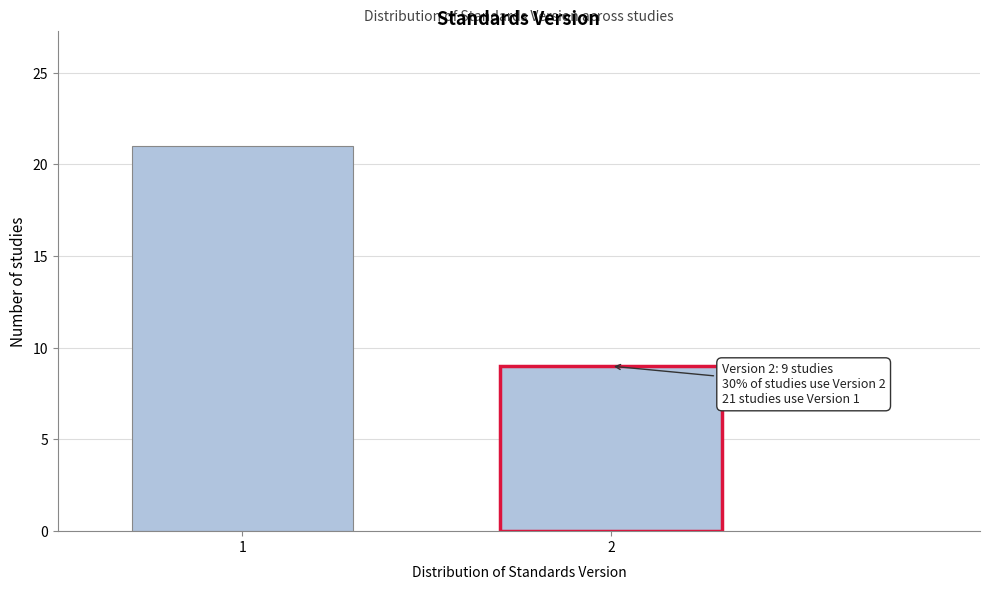

Reading right to left, list all the values displayed in this chart.

2=9	1=21